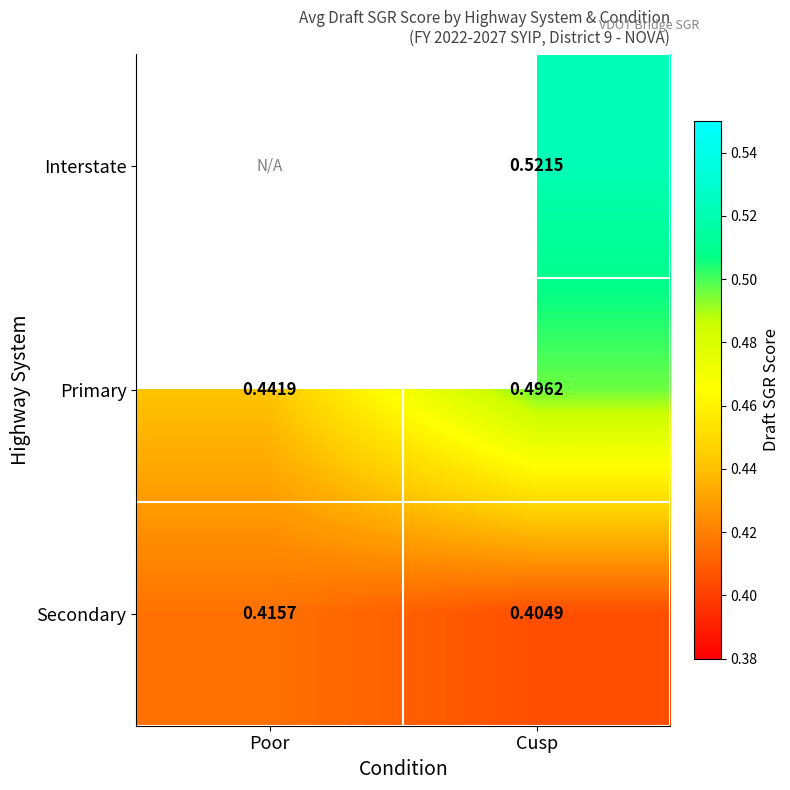

At how many categories does at least one series exceed 0?

2